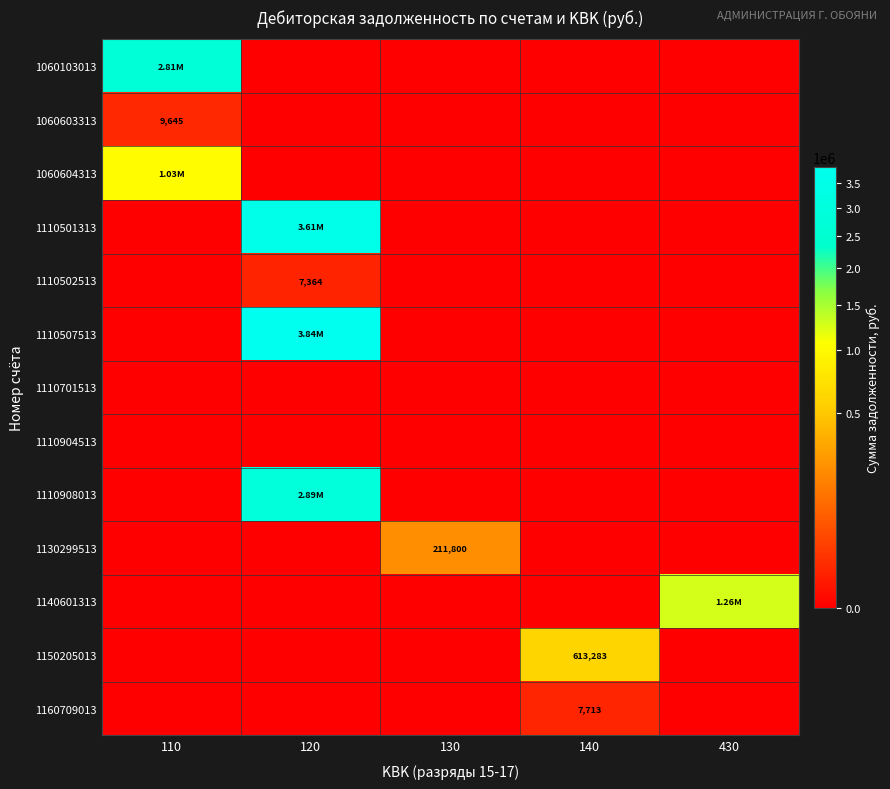

What is the difference between the maximum and minimum values in the 1130299513 series?

211799.8